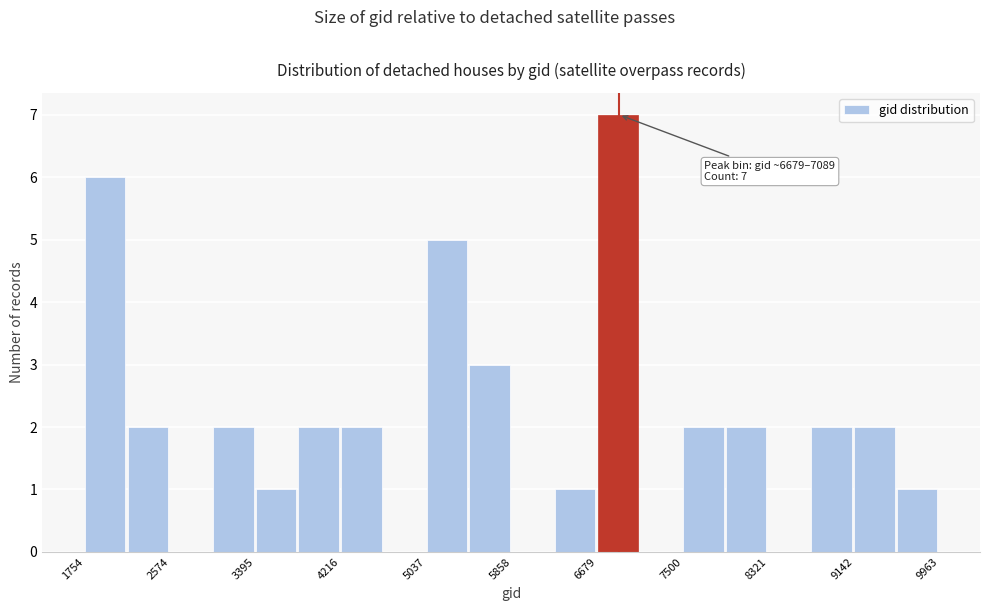

Which range on the x-axis has the tallest bar?

6700 to 7100